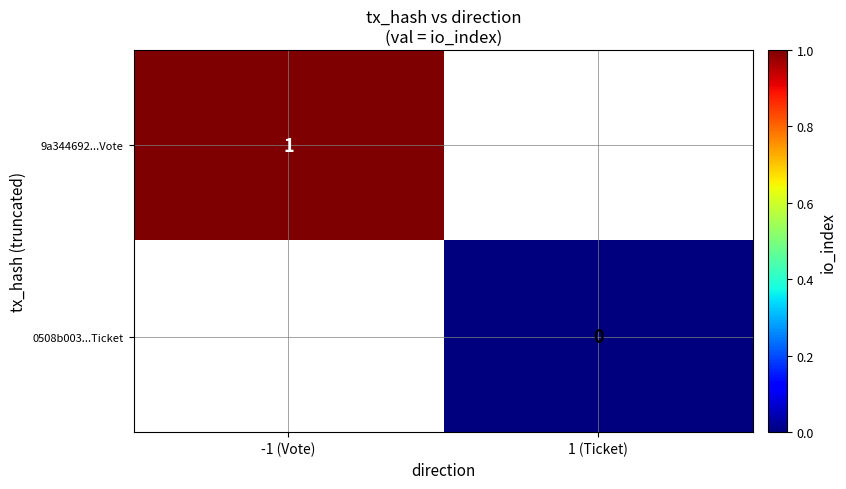

Where is 9a344692...Vote nearest to the value 1?

-1 (Vote)